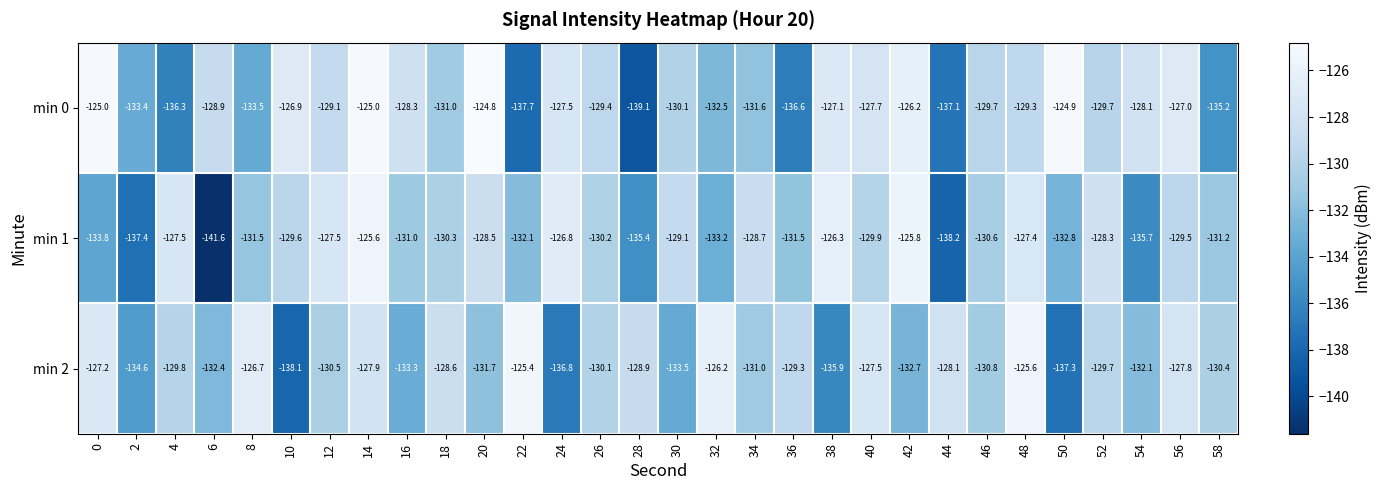

How many distinct data groups are displayed?

3